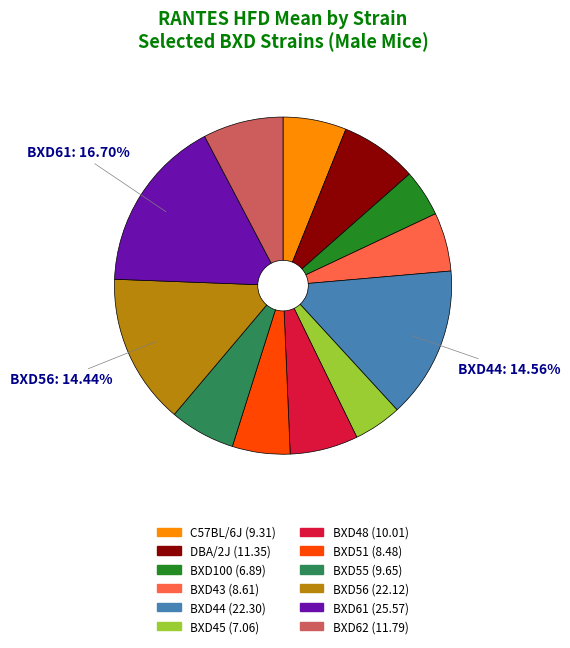

To the nearest percent, what is the average slice percentage?

8%